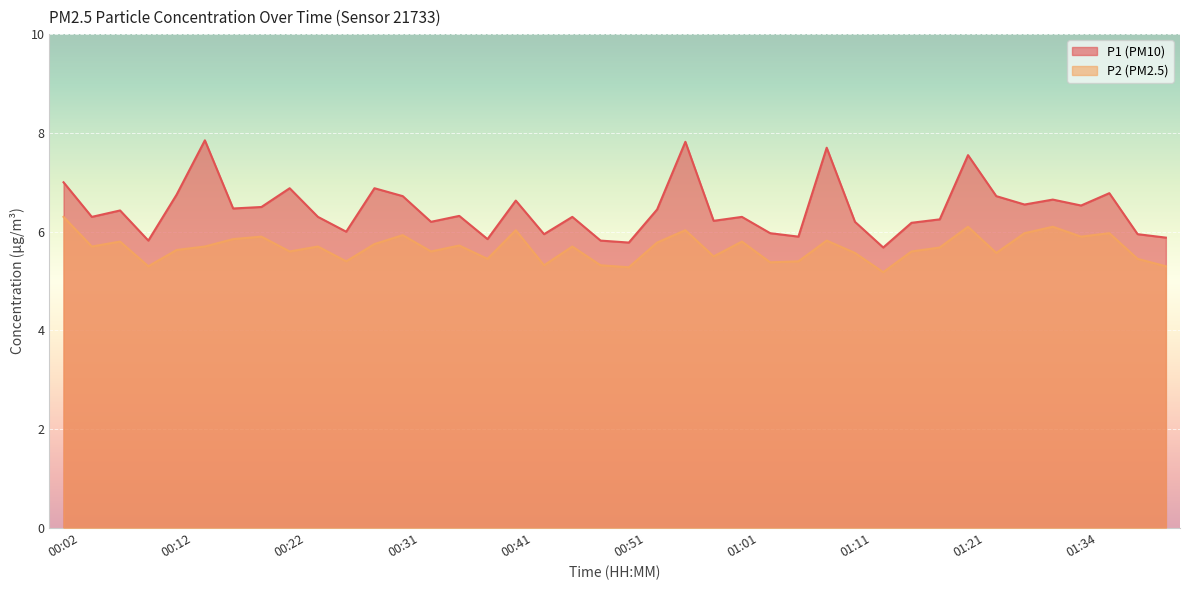

List the series in order of their overall mean, lowest first.

P2, P1